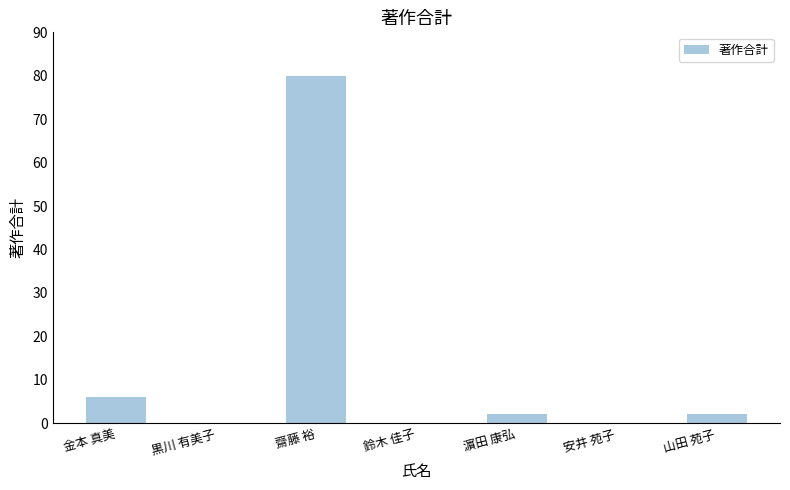

Are the bars horizontal?

No